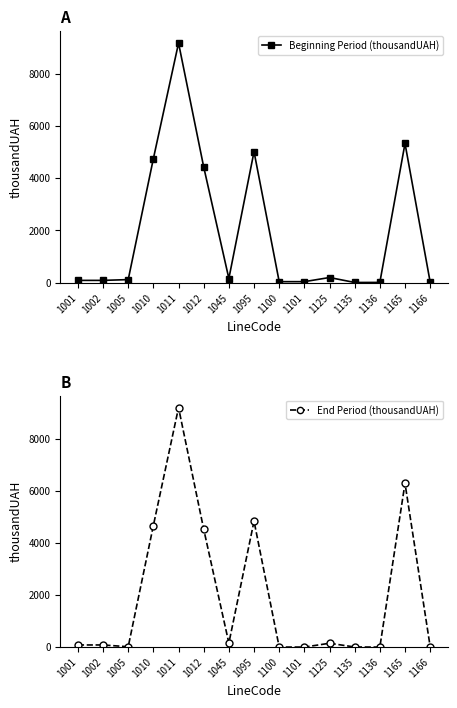

At how many categories does at least one series exceed 1697?

5